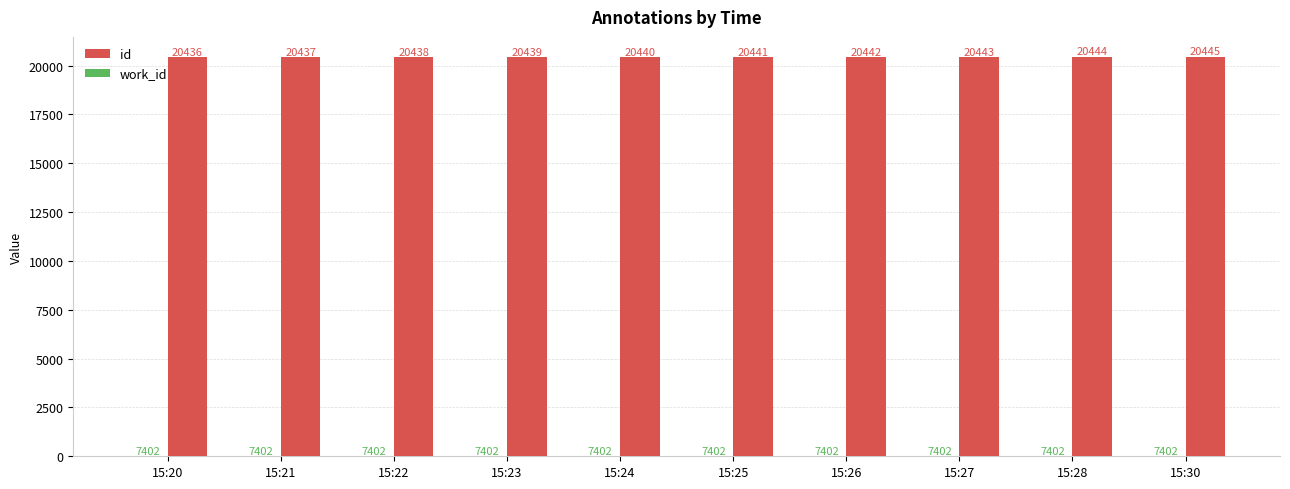

At which category is the sum across all series the highest?

15:30